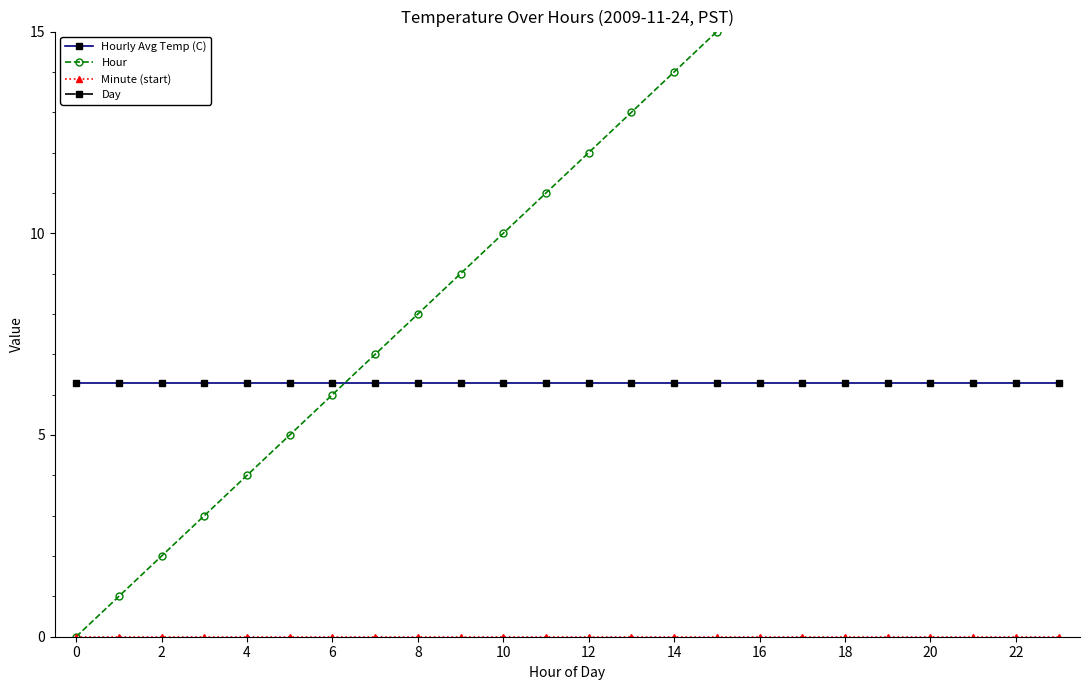

Is this an area chart (filled region under the line)?

No